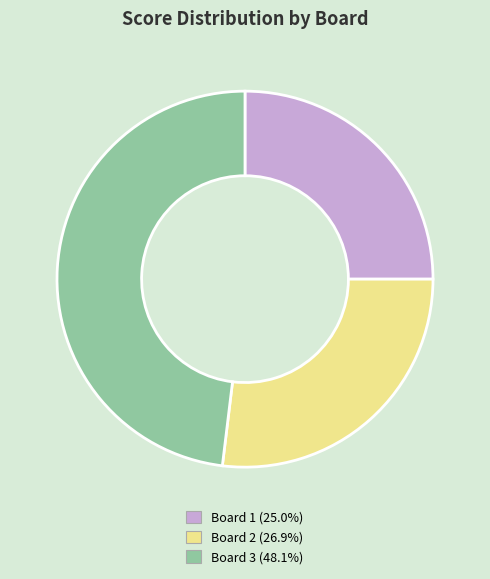

Is Board 2 the majority of the pie?

No